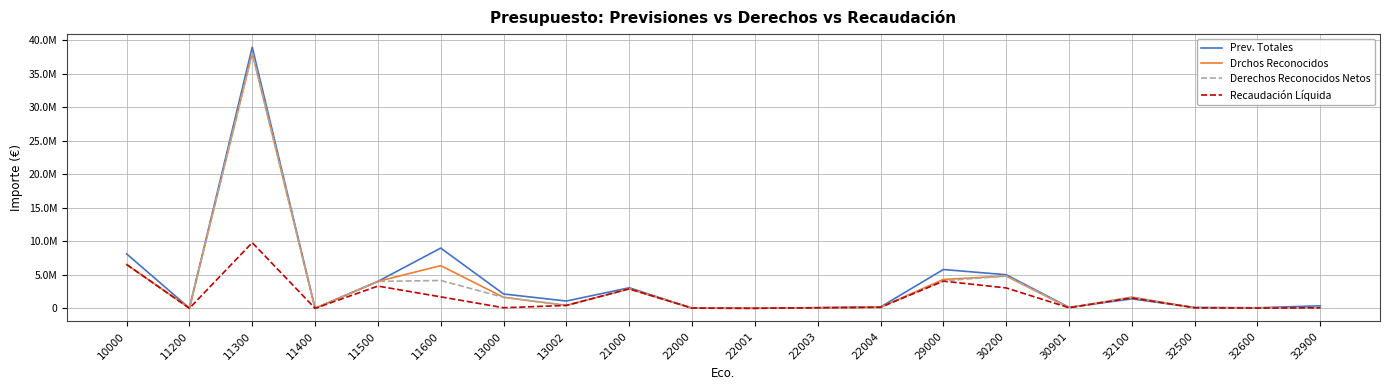

What are all the series names shown in the legend?

Prev. Totales, Drchos Reconocidos, Derechos Reconocidos Netos, Recaudación Líquida